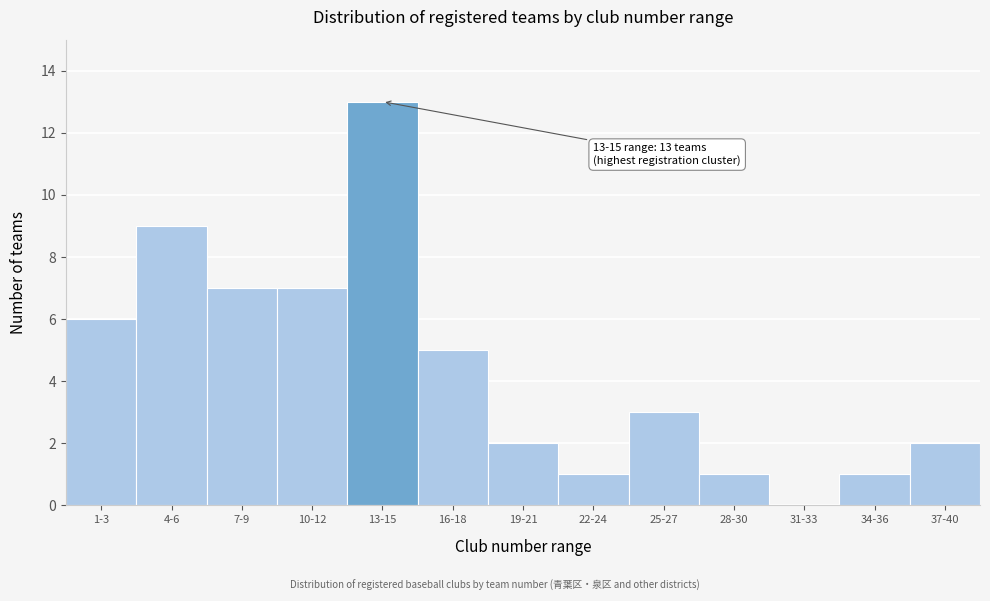

Reading right to left, extract all data points from this chart.

37-40=2	34-36=1	31-33=0	28-30=1	25-27=3	22-24=1	19-21=2	16-18=5	13-15=13	10-12=7	7-9=7	4-6=9	1-3=6